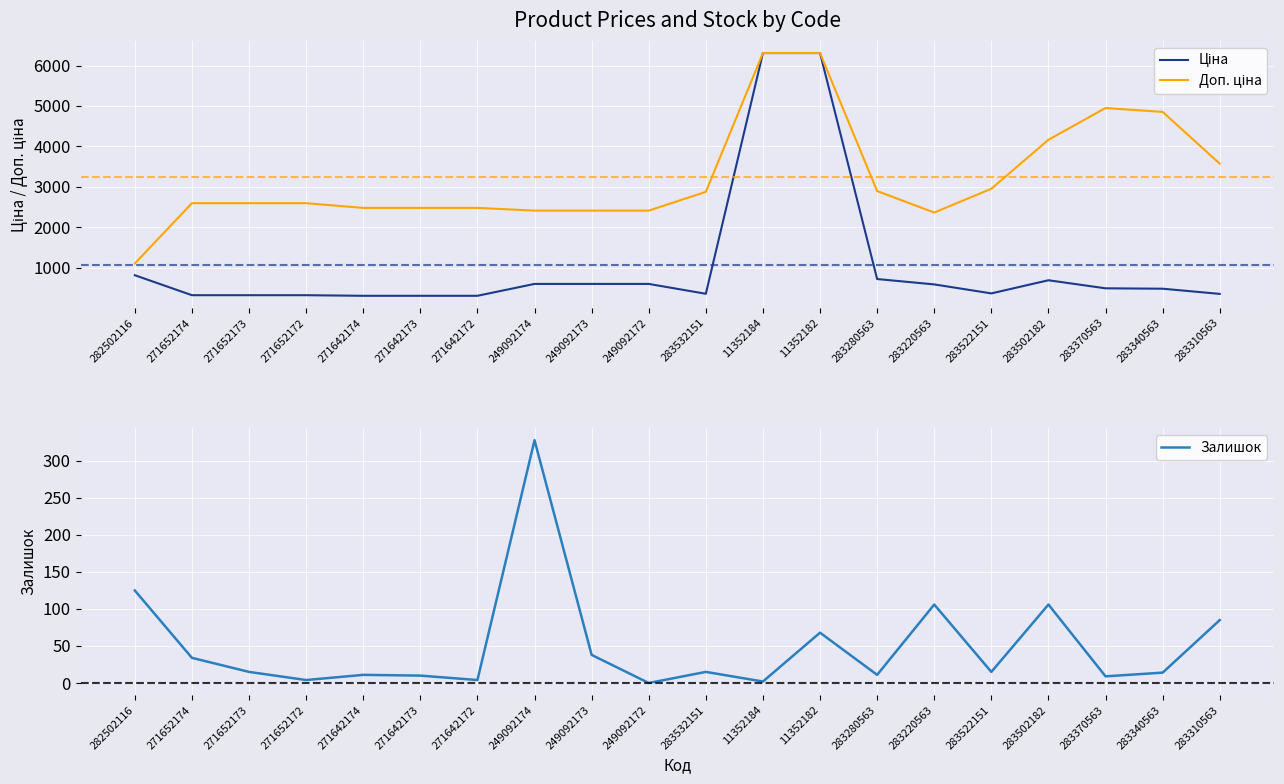

Count the number of categories in the chart.

20